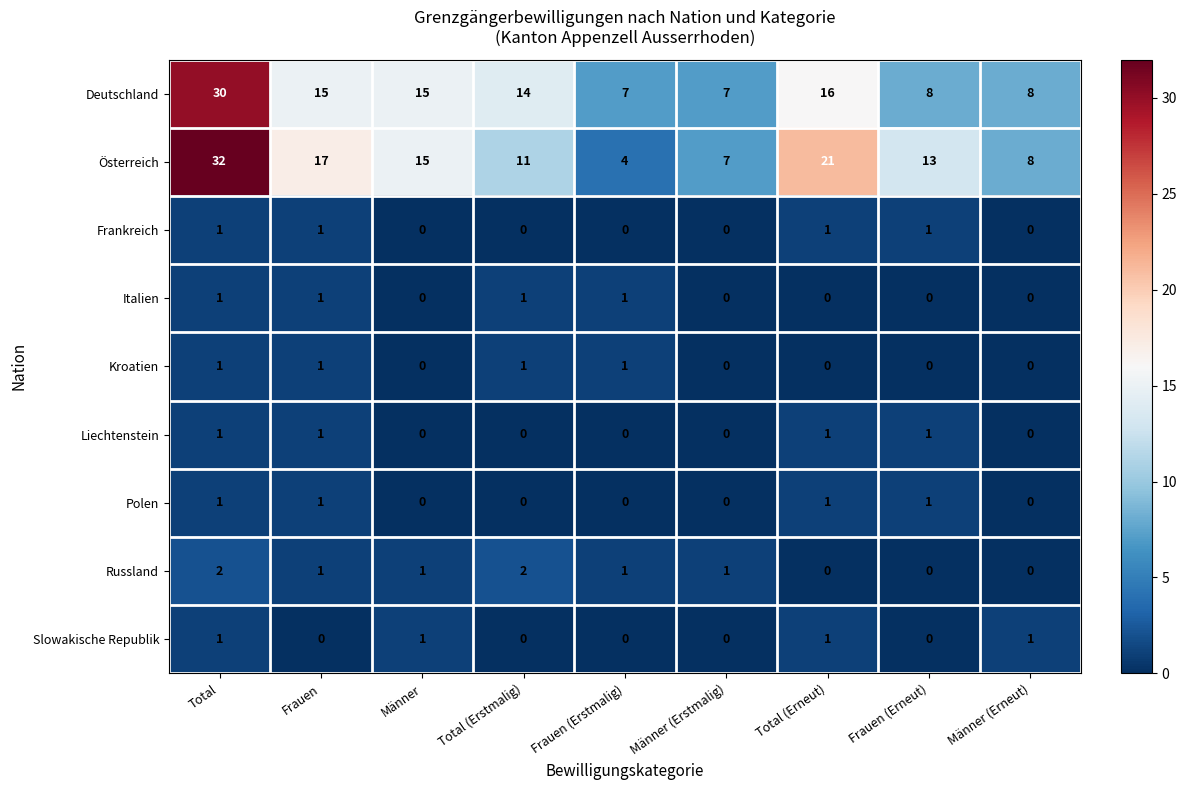

Count the Slowakische Republik values in the range 0 to 1.

9